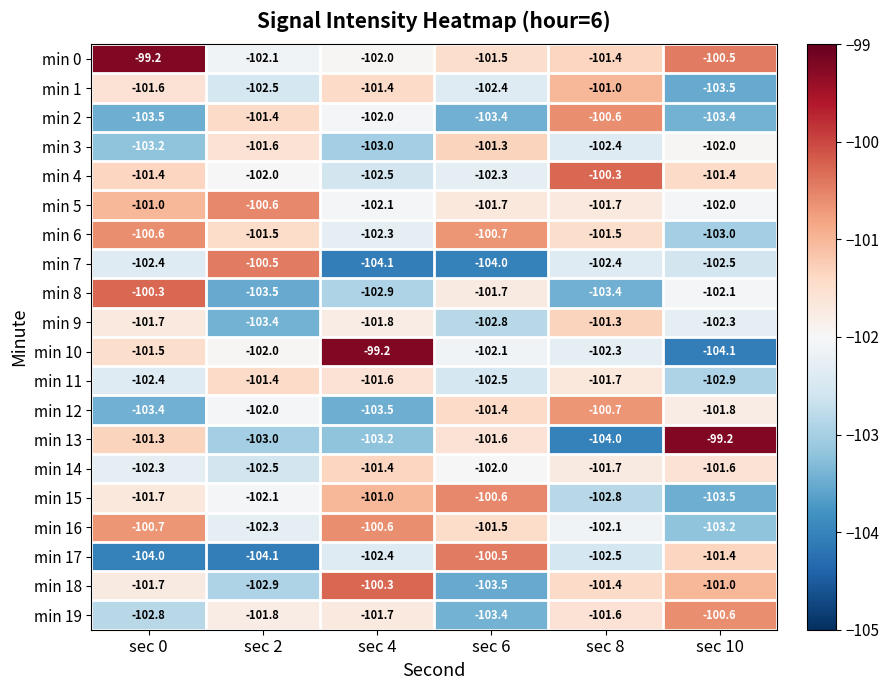

Between sec 0 and sec 4, which series saw the biggest shift?

min 0